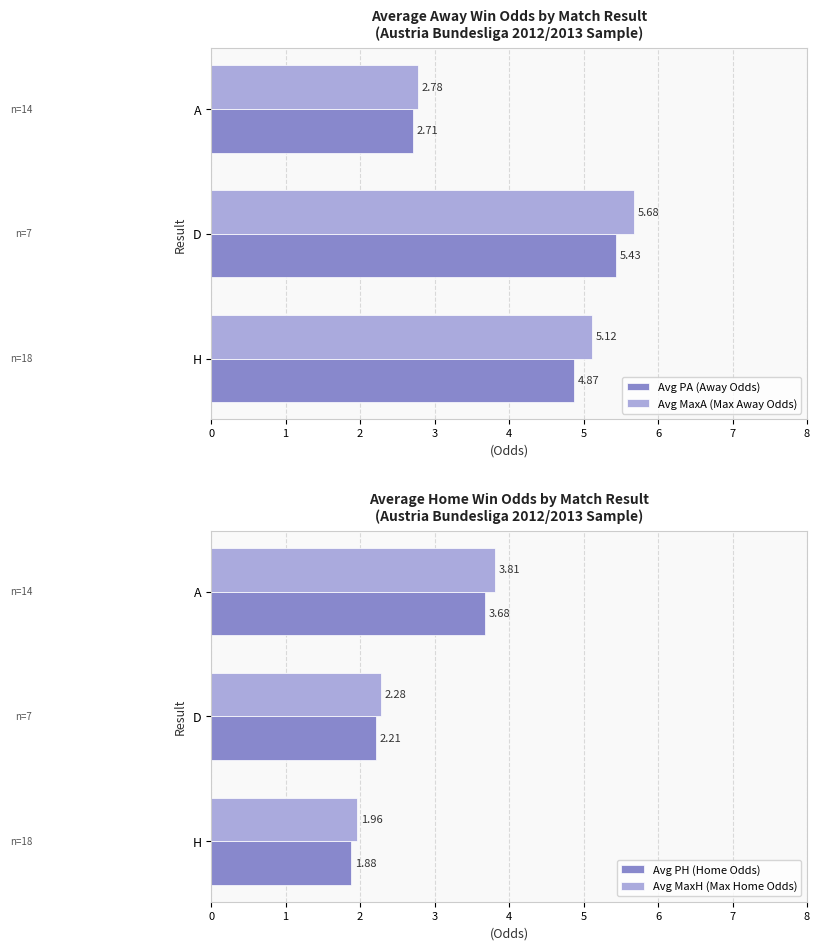

What is the average value of the Avg PH (Home Odds) series?

2.6